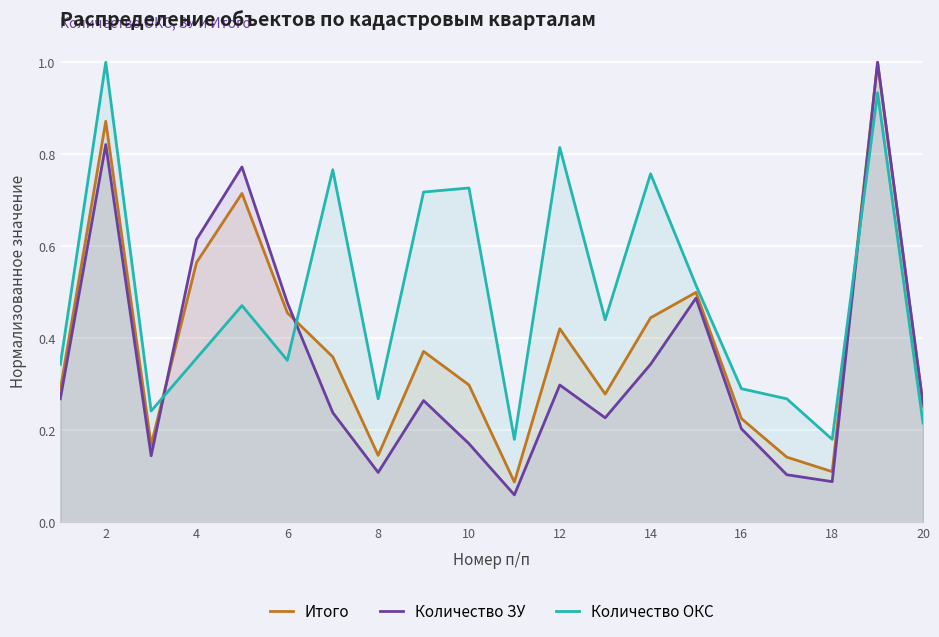

At 14, list the series in order from smallest to largest.

Количество ЗУ, Итого, Количество ОКС